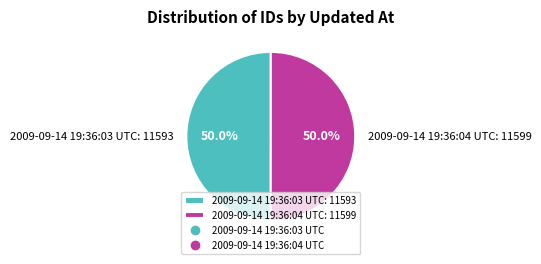

Approximately how many times larger is the value at 2009-09-14 19:36:03 UTC: 11593 compared to 2009-09-14 19:36:04 UTC: 11599?

1.0